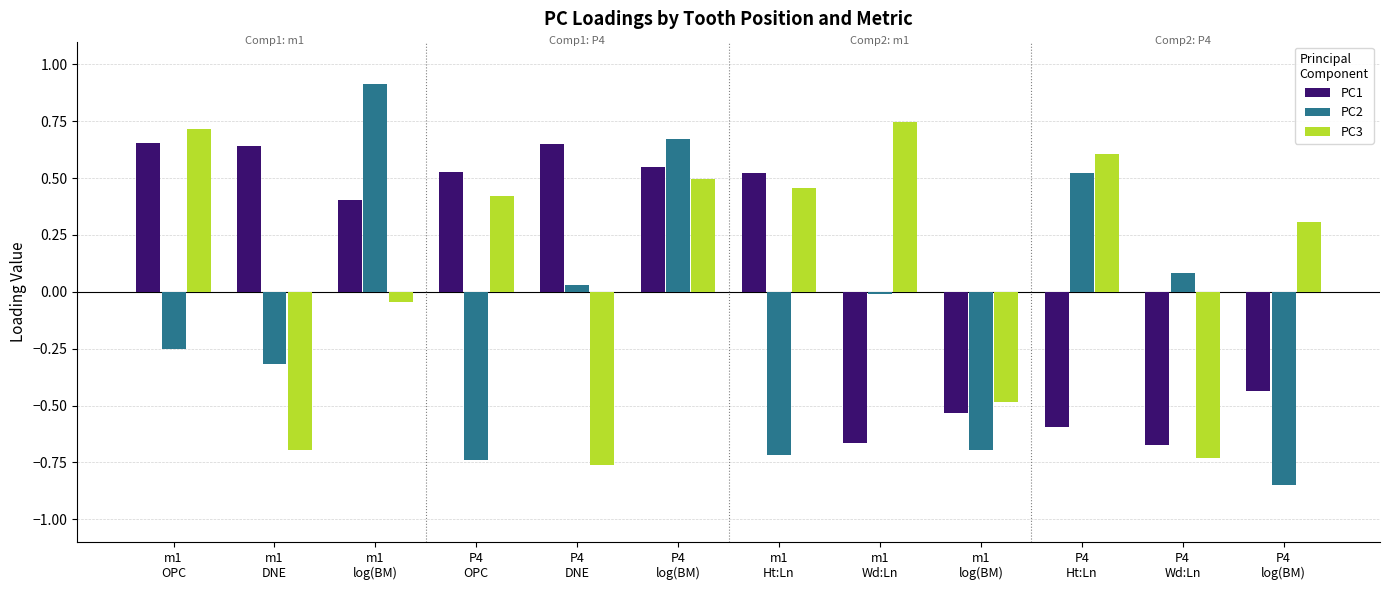

Count the number of data series in this chart.

3